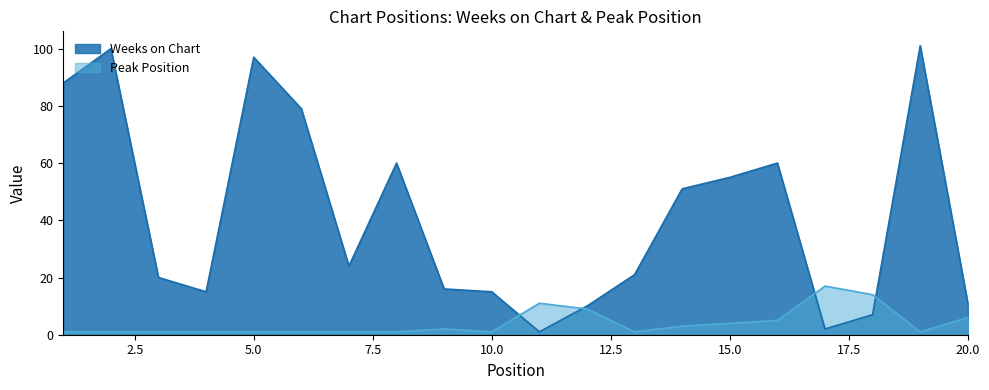

Rank the categories by Peak Position value from highest to lowest.

17, 18, 11, 12, 20, 16, 15, 14, 9, 1, 2, 3, 4, 5, 6, 7, 8, 10, 13, 19